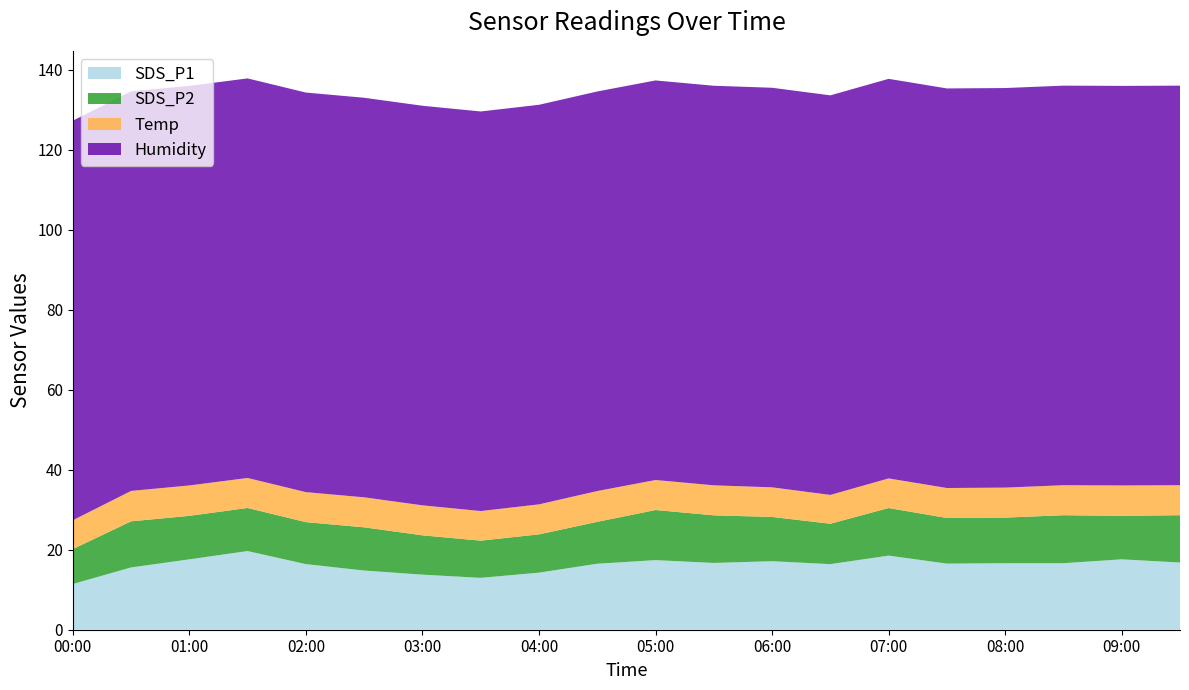

Reading left to right, transcribe all the data shown in this chart.

SDS_P1: 11.4	15.6	17.6	19.7	16.4	14.8	13.8	13.0	14.3	16.5	17.4	16.7	17.1	16.4	18.5	16.5	16.6	16.6	17.6	16.8
SDS_P2: 8.7	11.5	10.9	10.8	10.5	10.8	9.8	9.3	9.6	10.5	12.5	11.9	11.1	10.1	11.9	11.4	11.4	12.0	10.9	11.8
Temp: 7.2	7.6	7.6	7.5	7.5	7.5	7.5	7.4	7.5	7.7	7.5	7.5	7.4	7.2	7.4	7.5	7.5	7.5	7.6	7.5
Humidity: 99.9	99.9	99.9	99.9	99.9	99.9	99.9	99.9	99.9	99.9	99.9	99.9	99.9	99.9	99.9	99.9	99.9	99.9	99.9	99.9